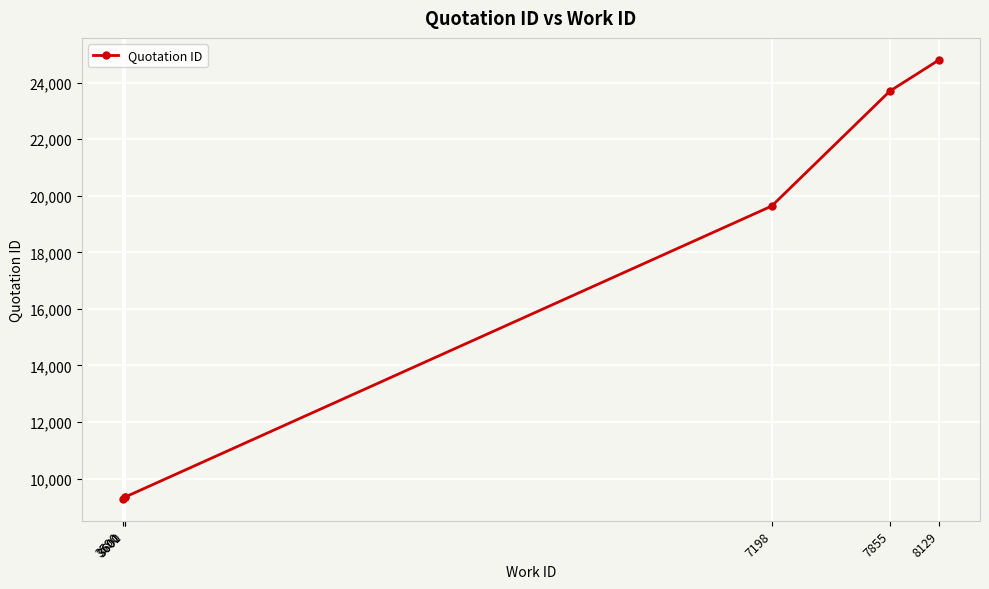

What is the sum of all values?

96113